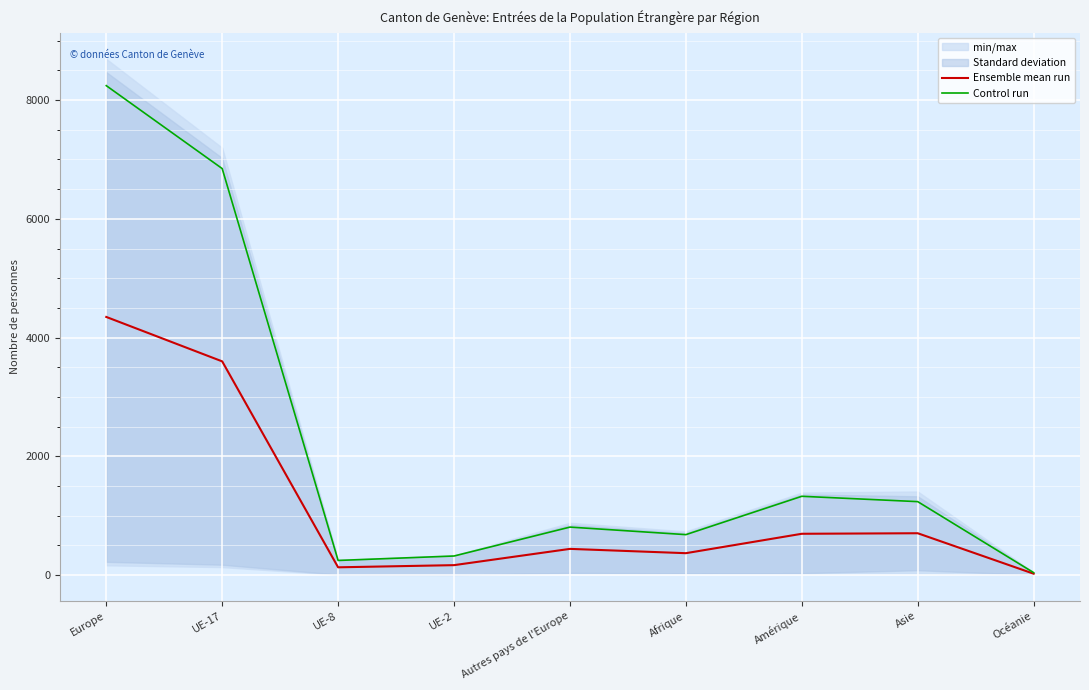

True or false: Control run and Ensemble mean run cross at least once.

False